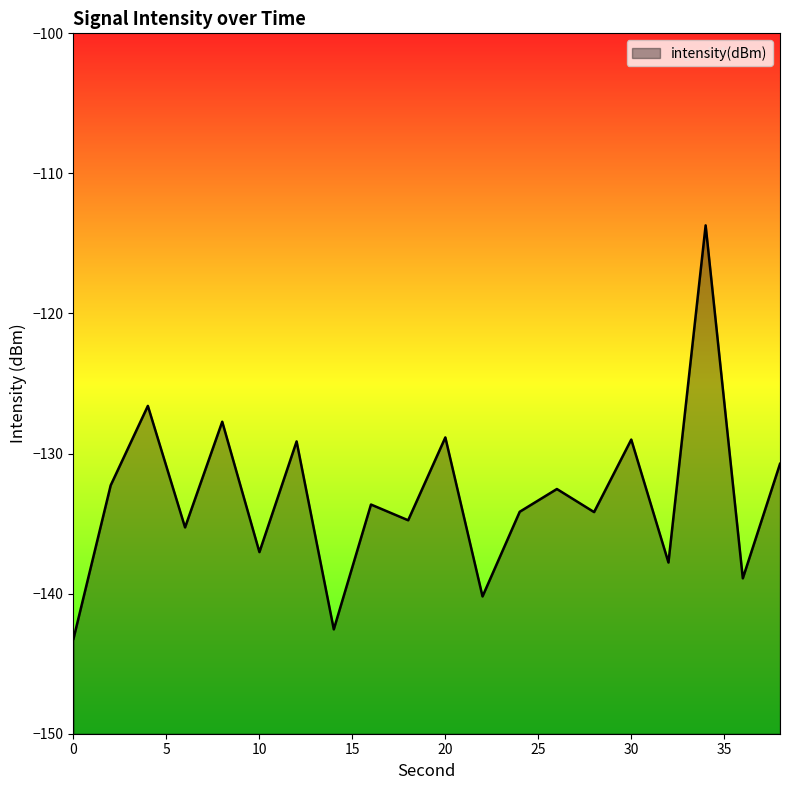

What is the difference between the values at 32 and 2?

5.5